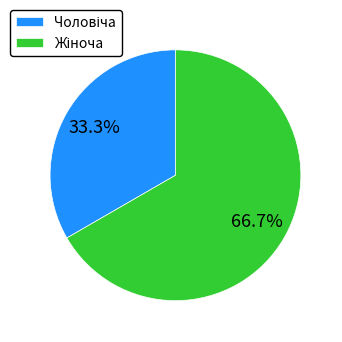

Is there any slice that represents more than half of the pie?

Yes